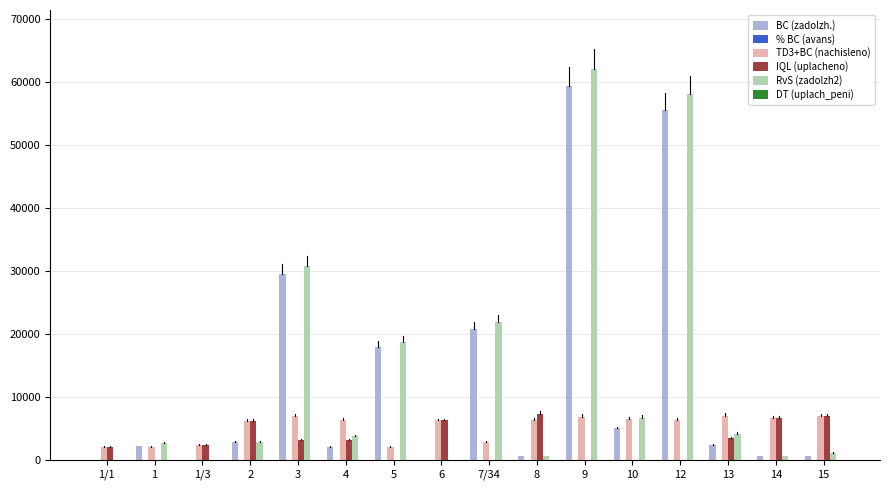

What is the sum of all RvS (zadolzh2) values?

214084.7